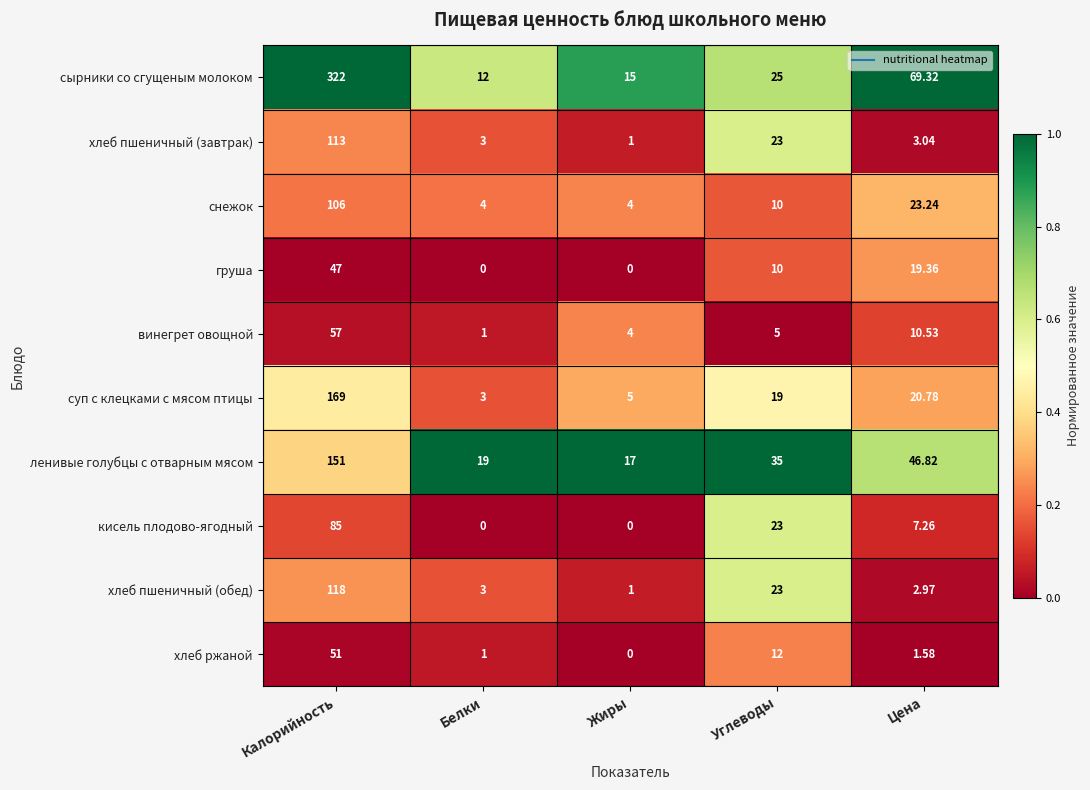

At which category is the sum across all series the highest?

Калорийность